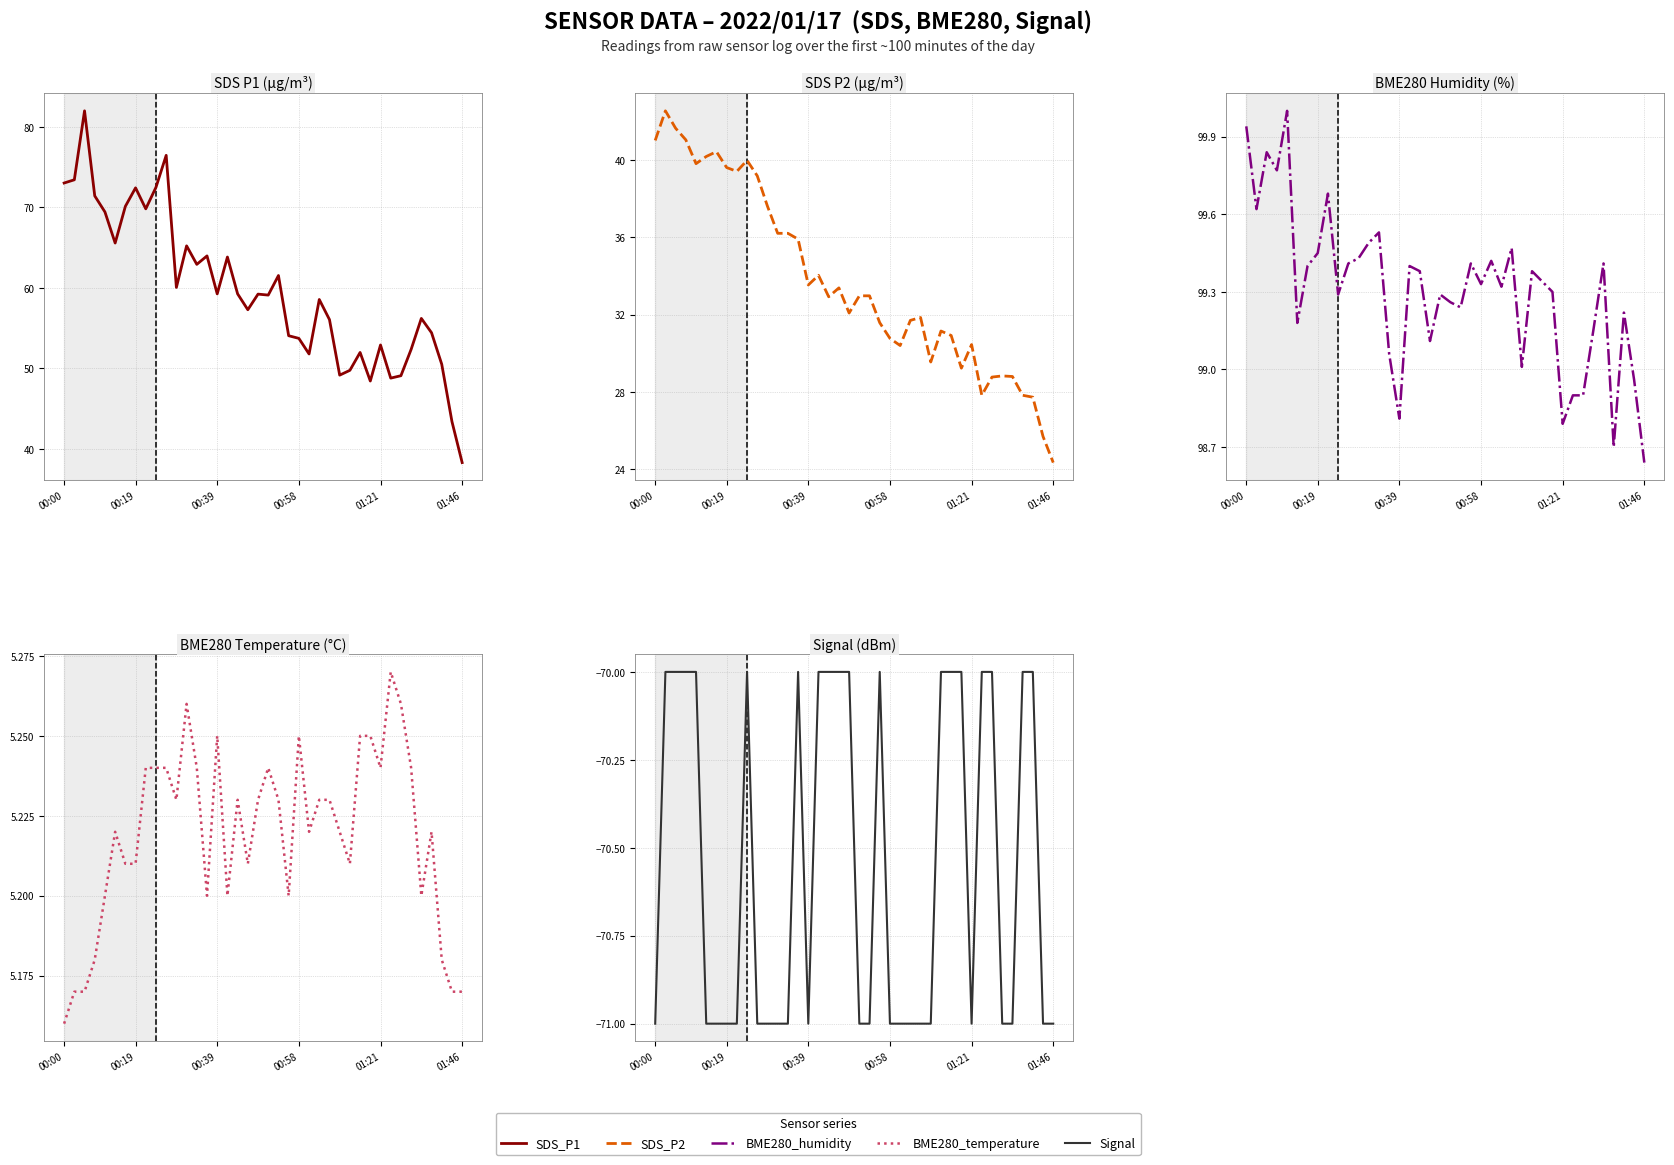

What is the spread (max minus min) of values at 28?

169.4